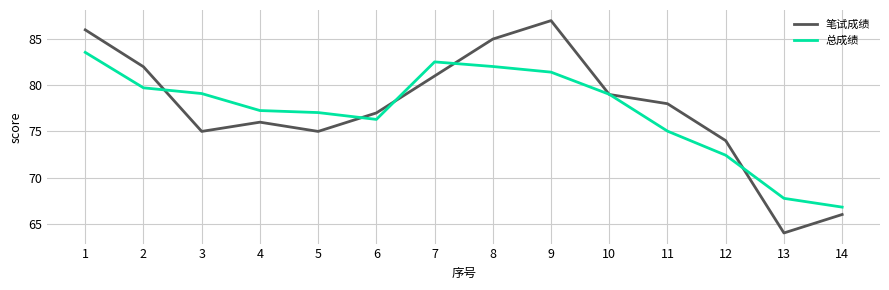

True or false: 笔试成绩 has a value of 21.6 at 6.

False